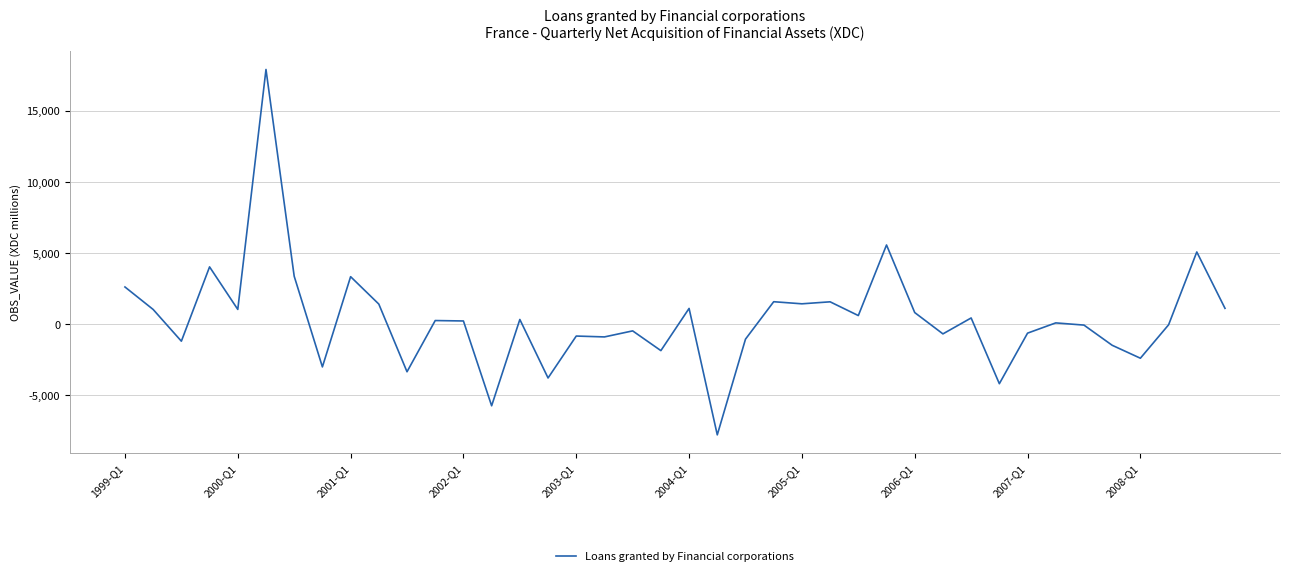

True or false: the data has more than 2 interior local peaks.

True